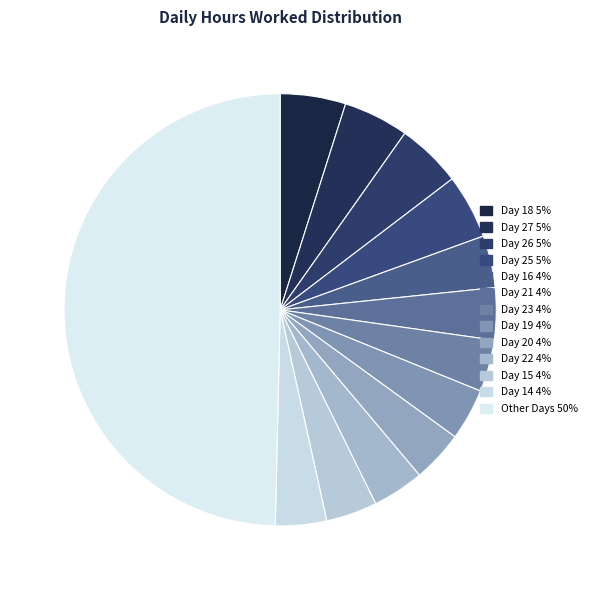

Count the number of slices in the pie.

13